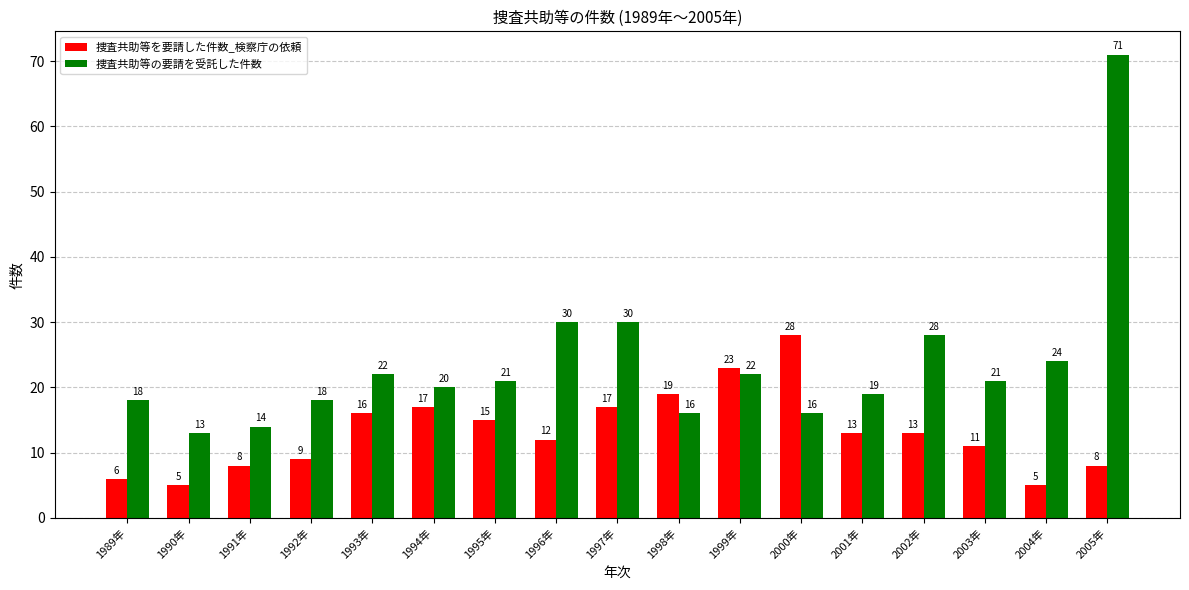

How many distinct data groups are displayed?

2